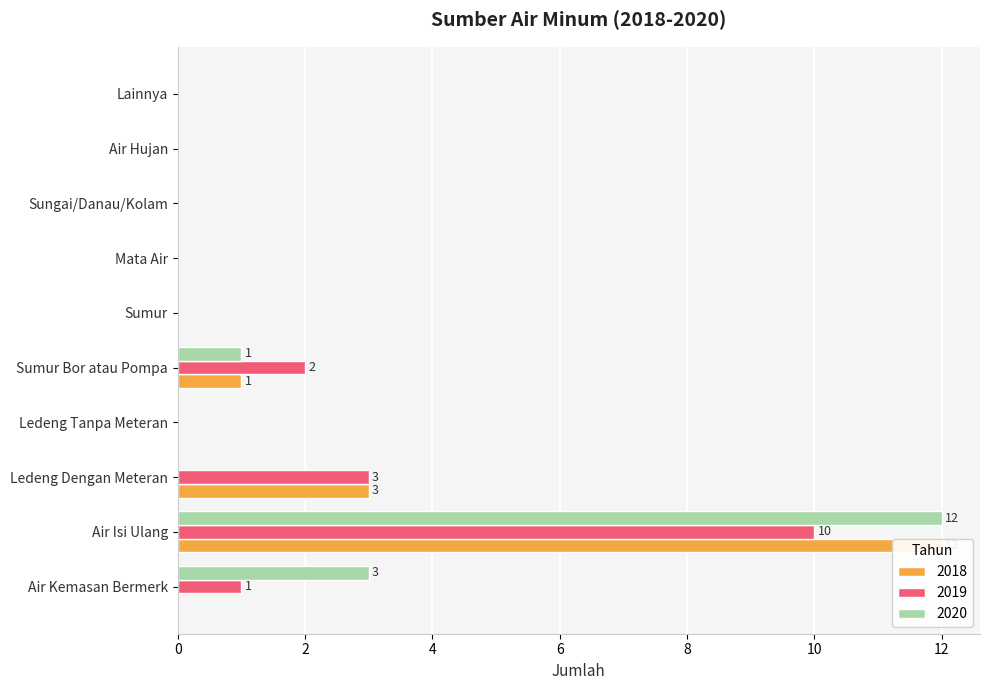

What position from the right is Air Hujan?

2